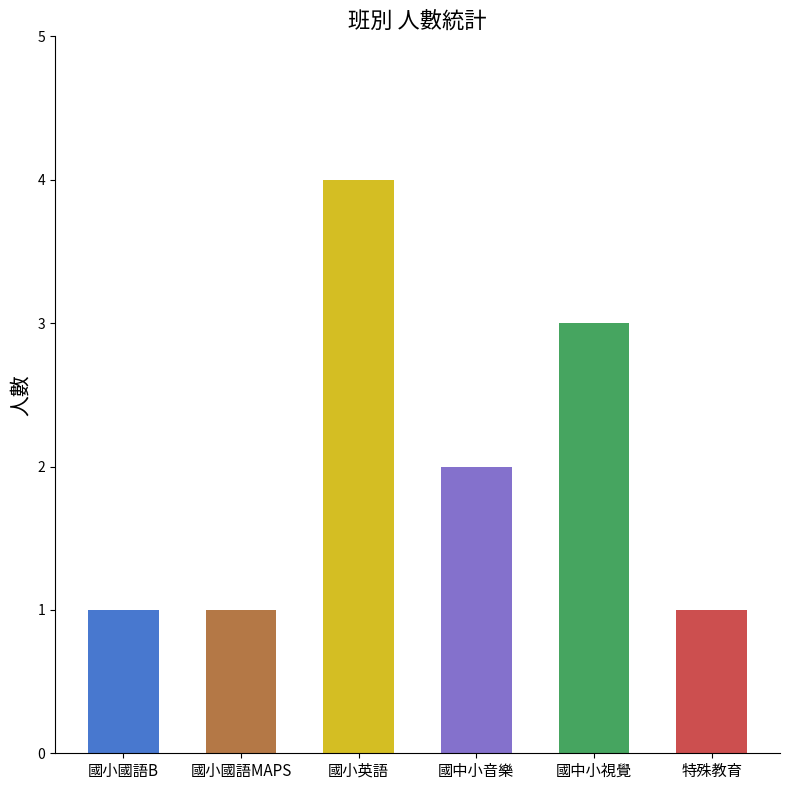

Reading right to left, list all the values displayed in this chart.

1	3	2	4	1	1